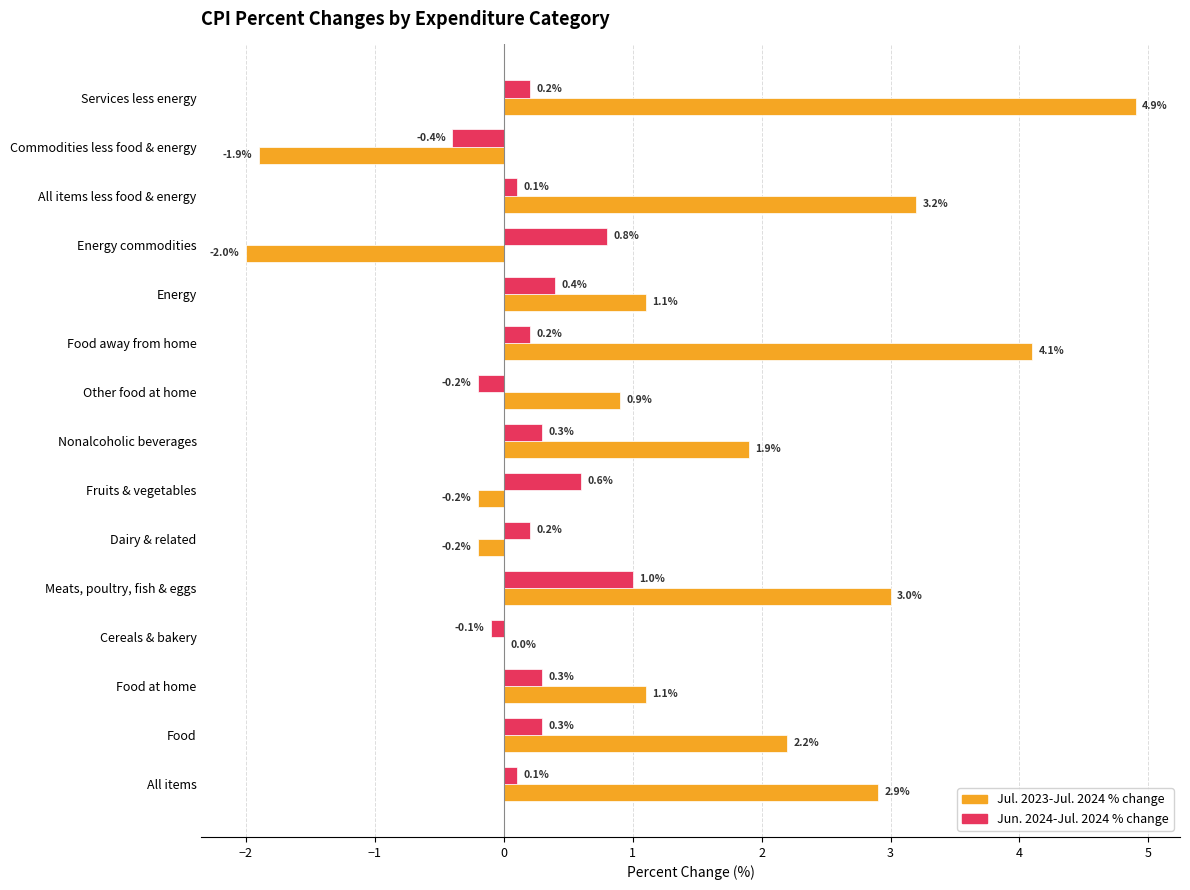

What are all the series names shown in the legend?

Jul. 2023-Jul. 2024 % change, Jun. 2024-Jul. 2024 % change